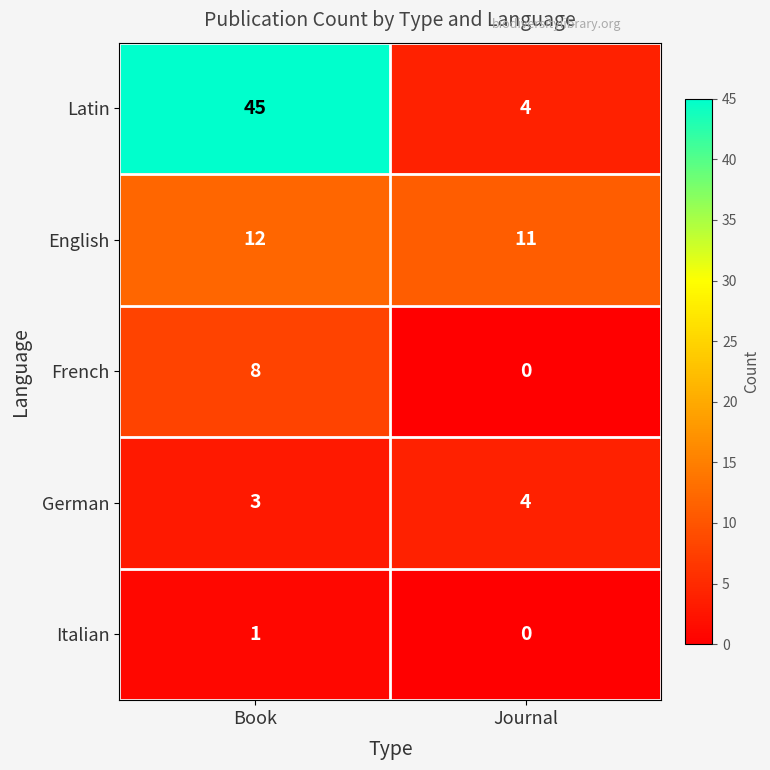

What is the sum of the German values at Journal and Book?

7